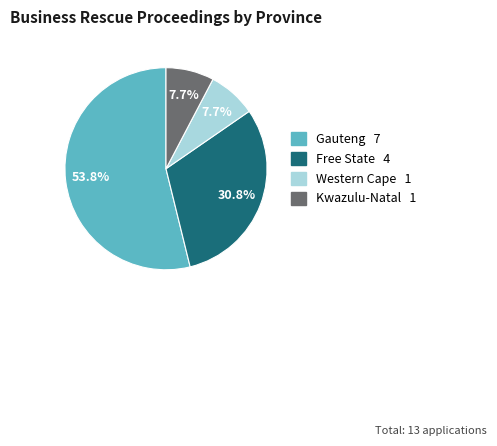

To the nearest percent, what is the difference between the largest and smallest slice percentages?

46%